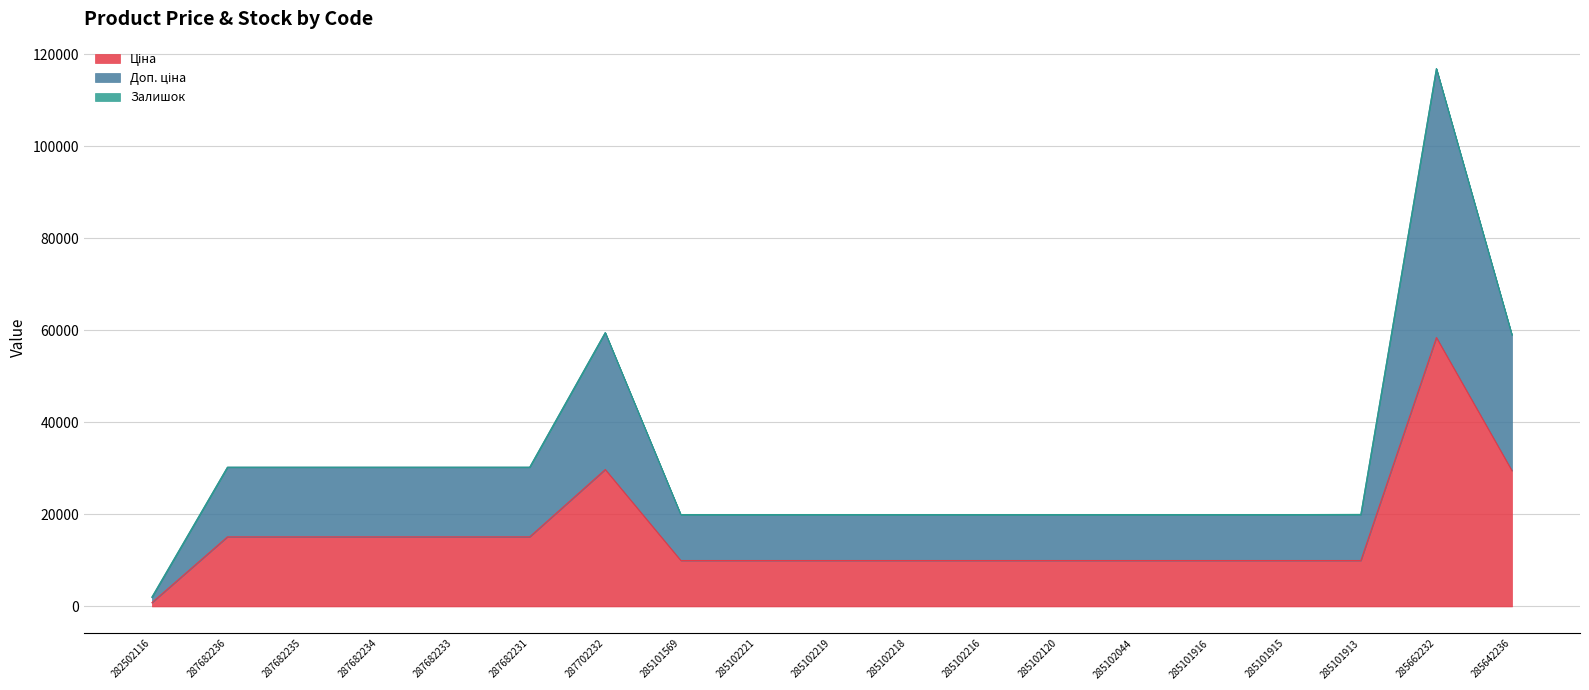

What is the total value across all series at 287702232?

59494.5